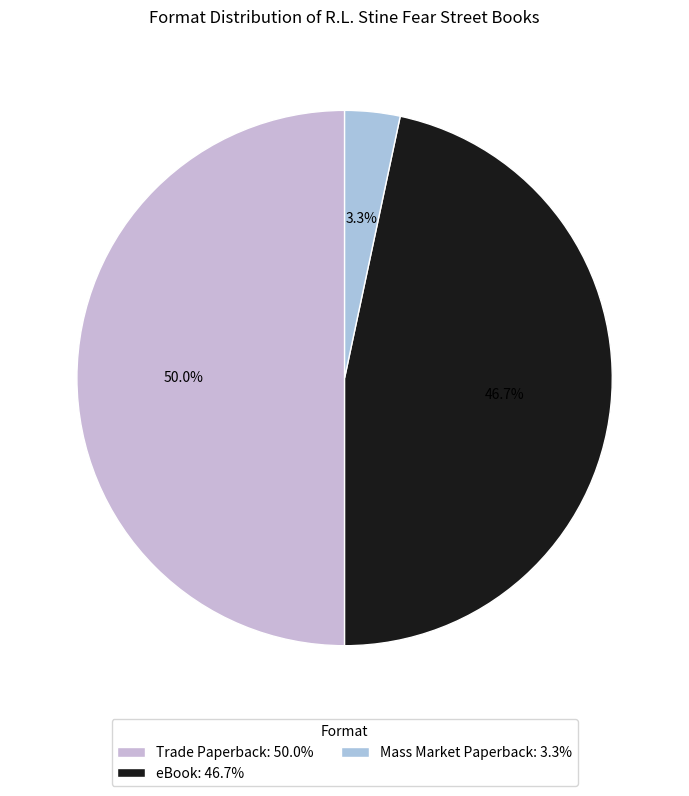

How many segments does this pie chart have?

3